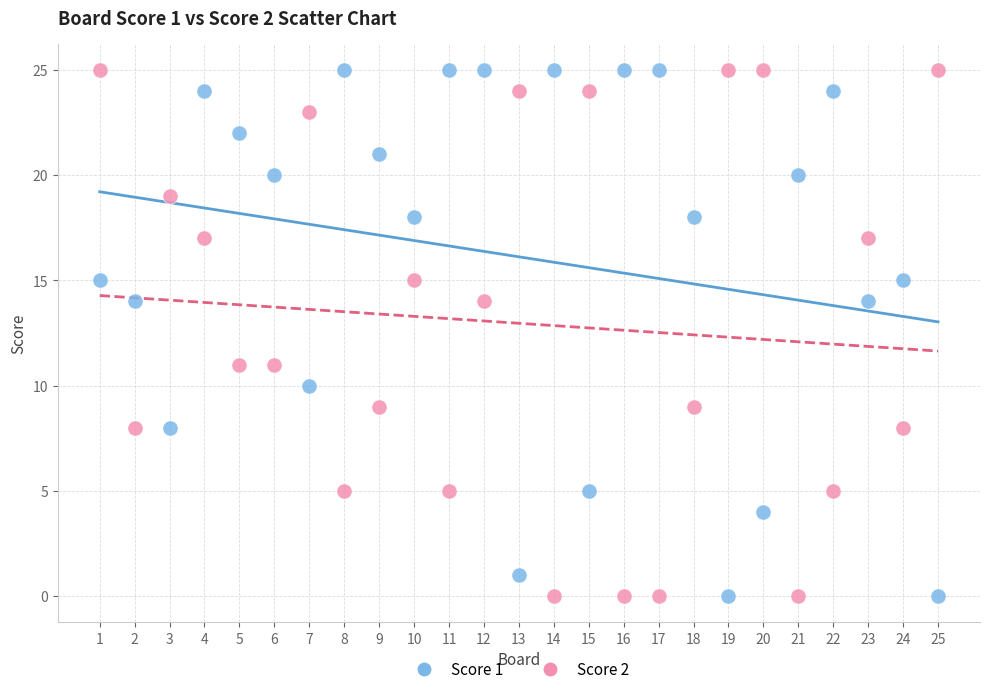

What is the X range (max minus min) for the scatter plot?

24